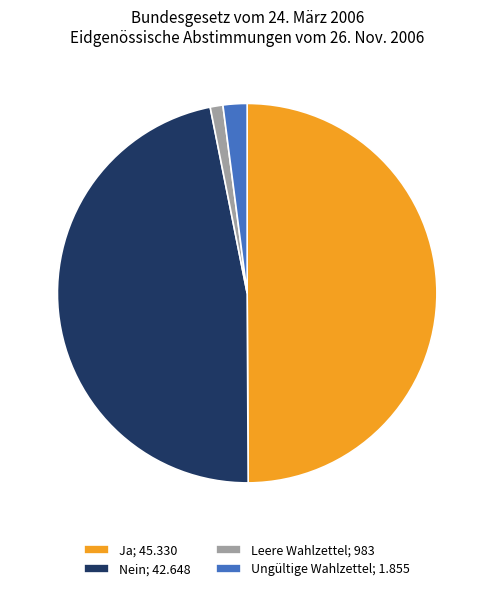

Which has a higher value, Ja; 45.330 or Nein; 42.648?

Ja; 45.330